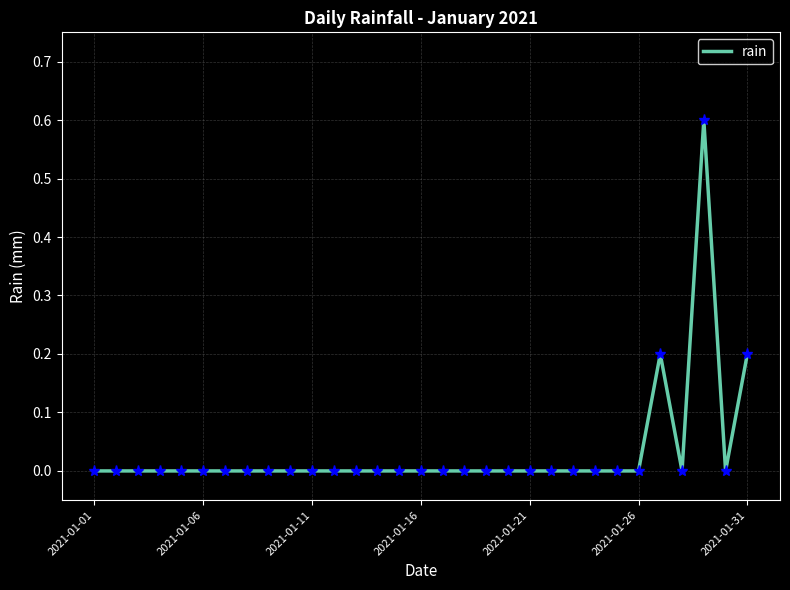

What is the difference between the maximum and minimum values?

0.6